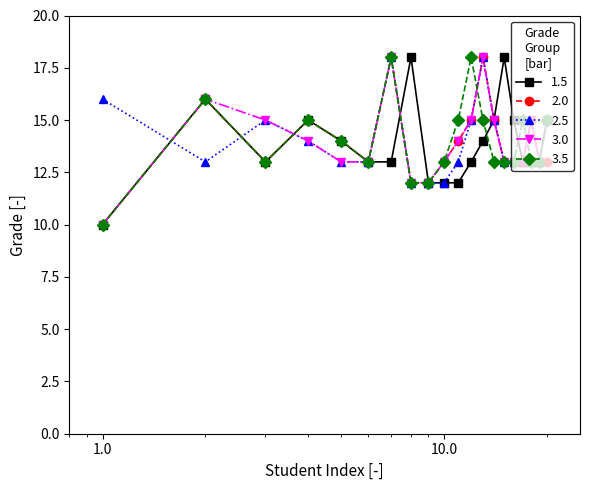

What is the minimum value shown in the chart?

10